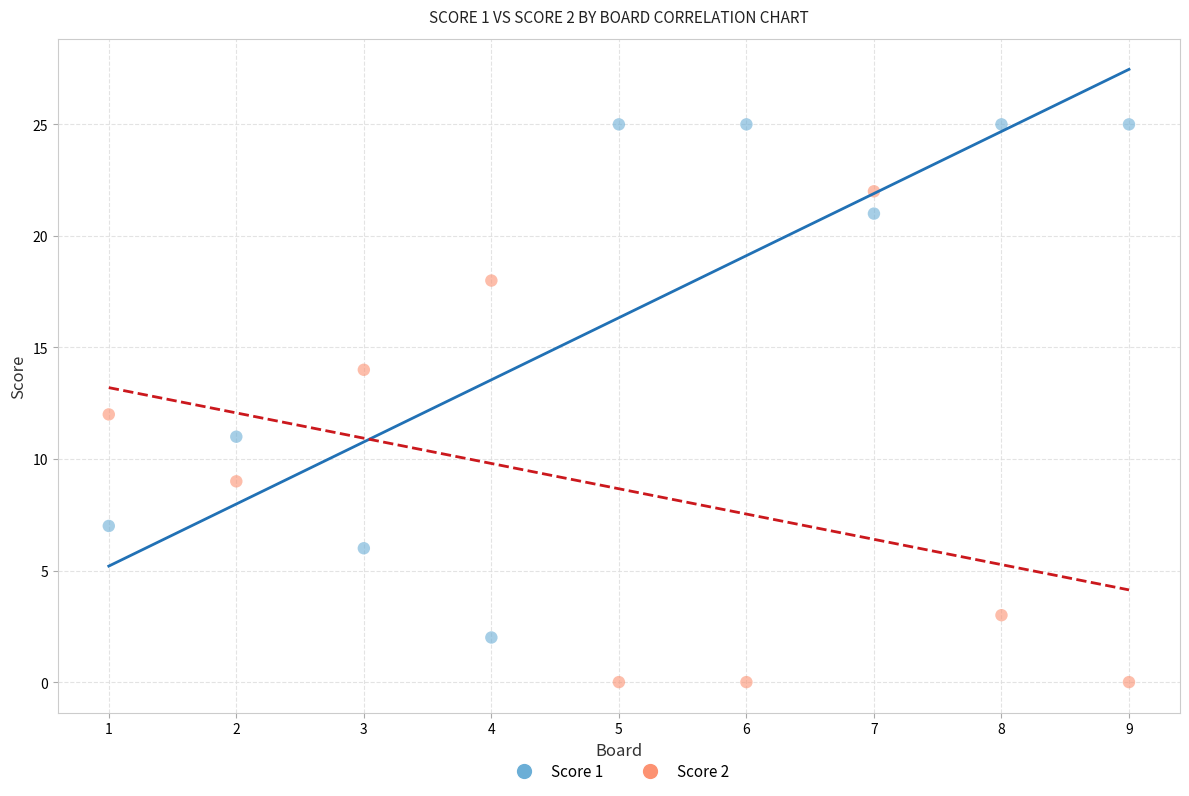

Which series contains the lowest Y value?

Score 2